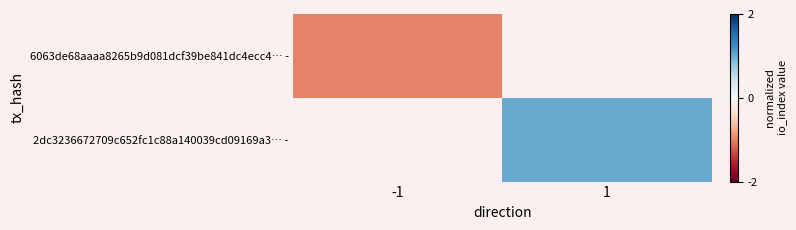

Which has a higher value, -1 or 1?

1